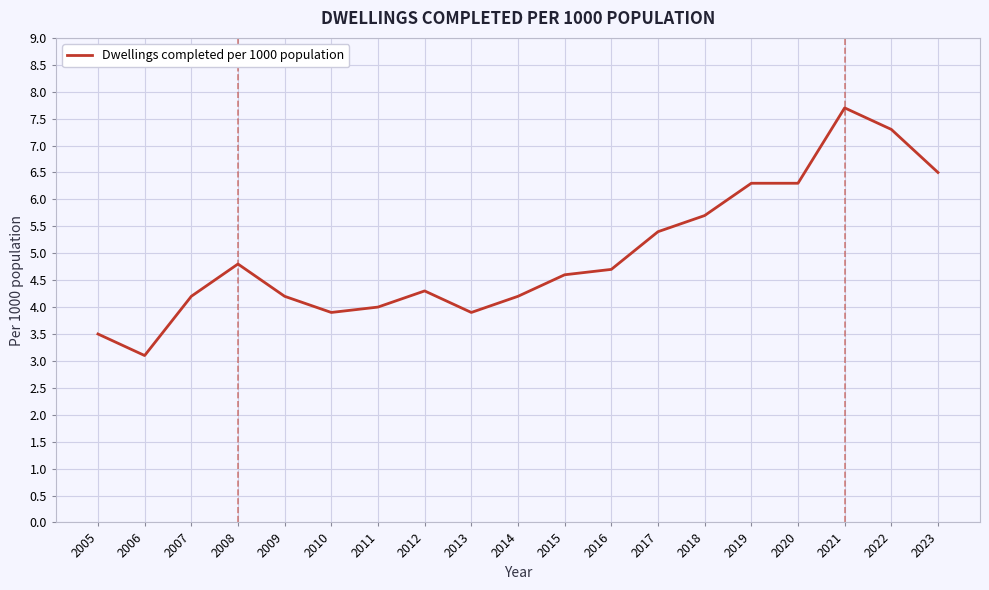

Is it true that the value at 2018 is 5.7?

True